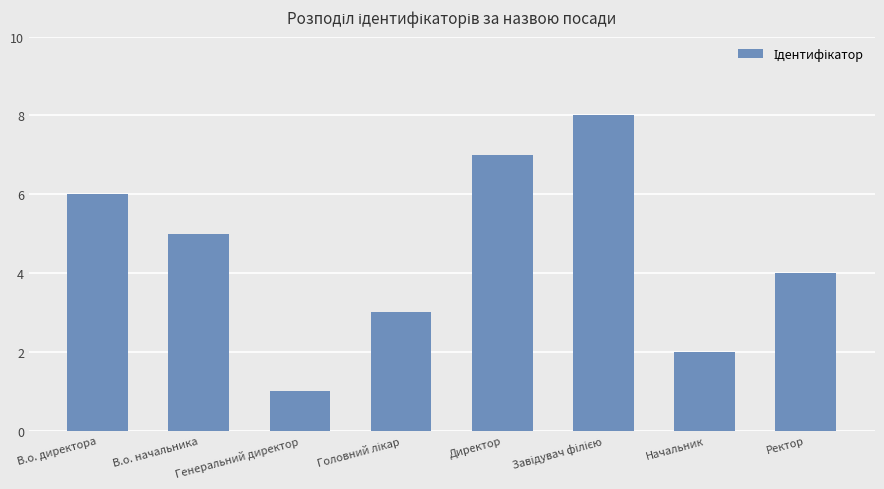

Which has a higher value, Ректор or Начальник?

Ректор